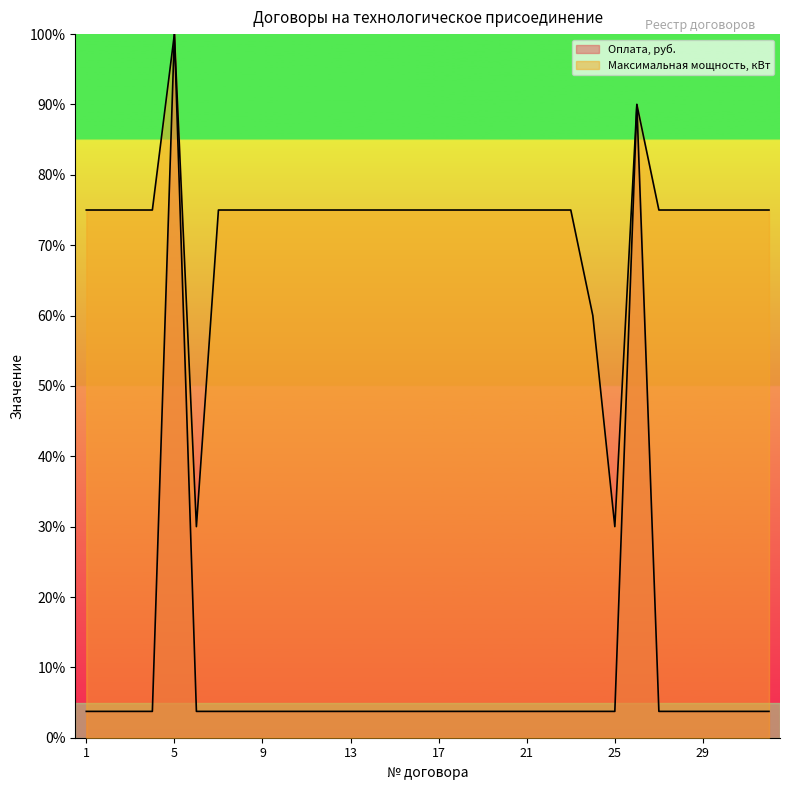

At which category is the sum across all series the highest?

5